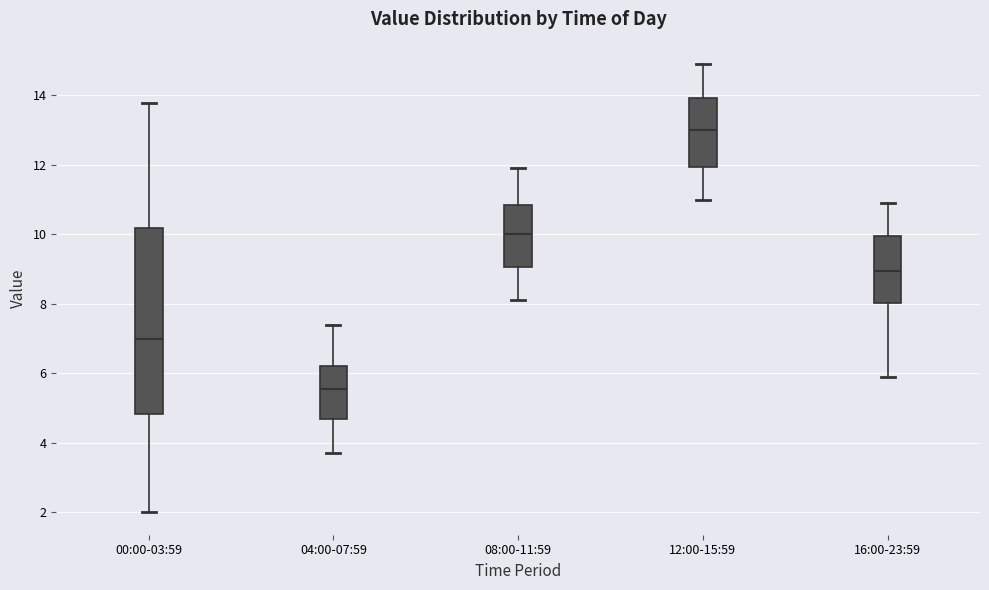

Comparing the boxes themselves (not the whiskers), which one is the tallest?

00:00-03:59